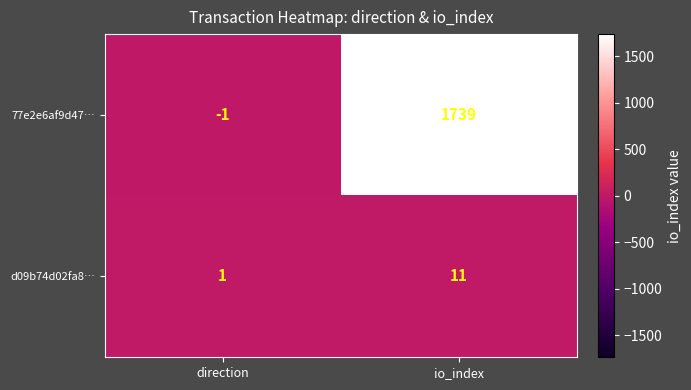

What is the average value of the 77e2e6af9d47… series?

869